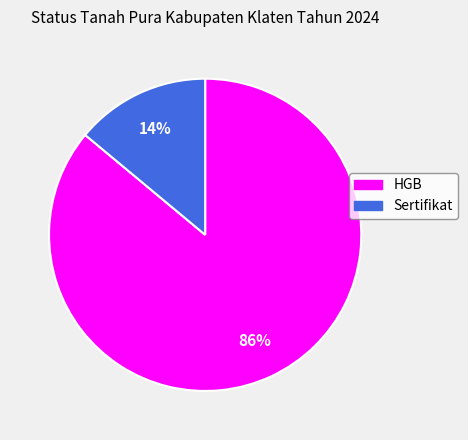

Combined, do HGB and Sertifikat account for over 50%?

Yes